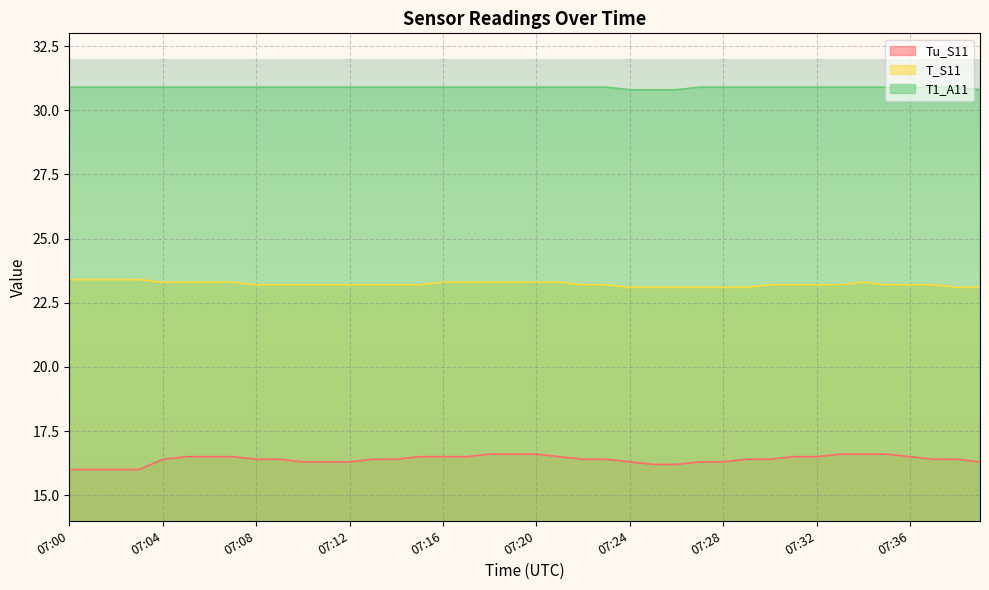

What is the difference between the T_S11 values at 07:03 and 07:23?

0.2